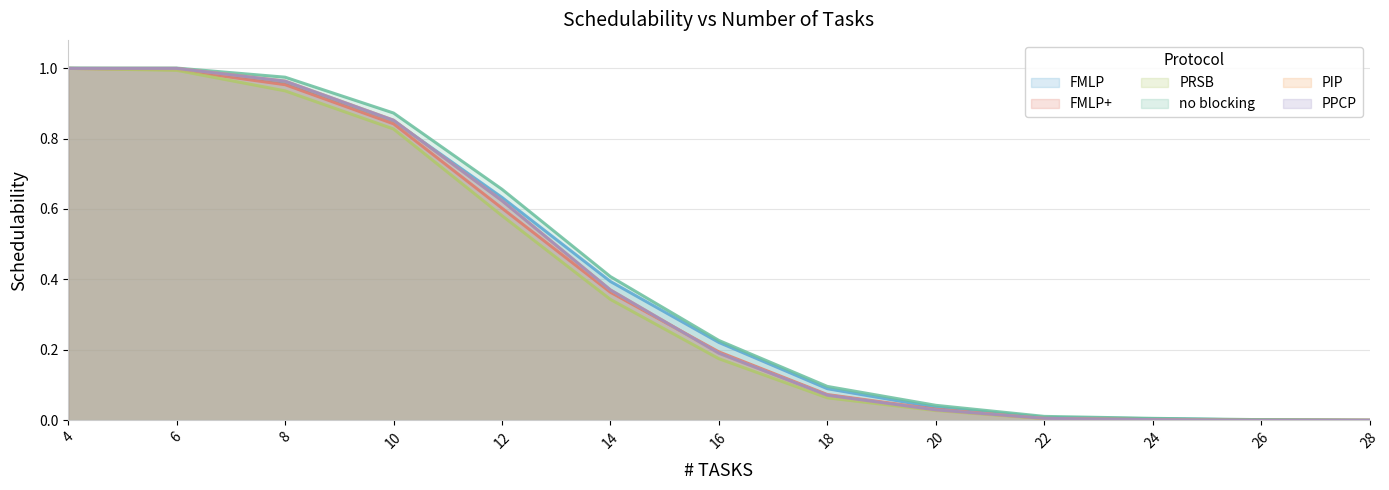

What is the average value of the no blocking series?

0.4